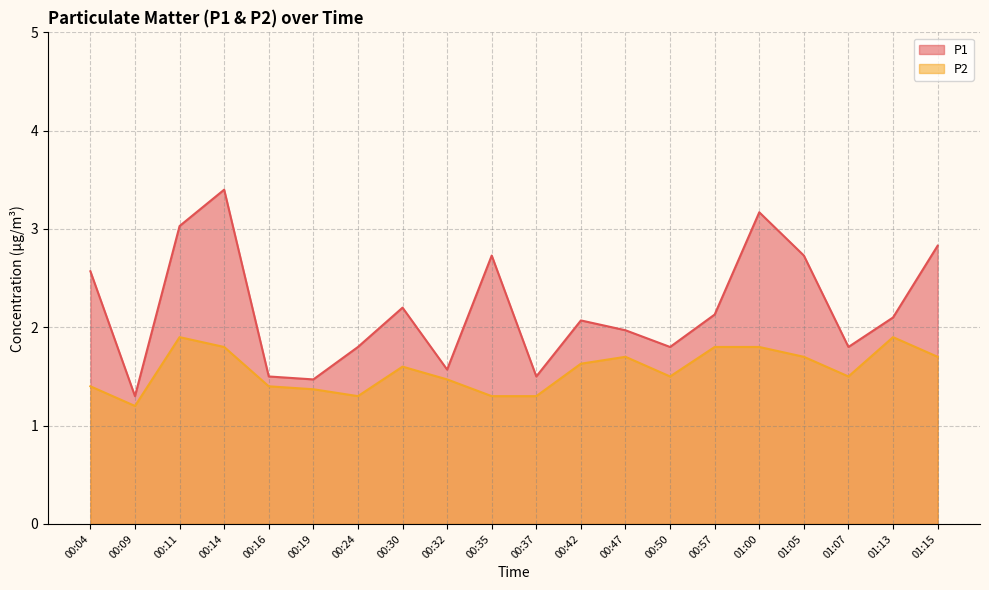

List the series in order of their overall mean, lowest first.

P2, P1